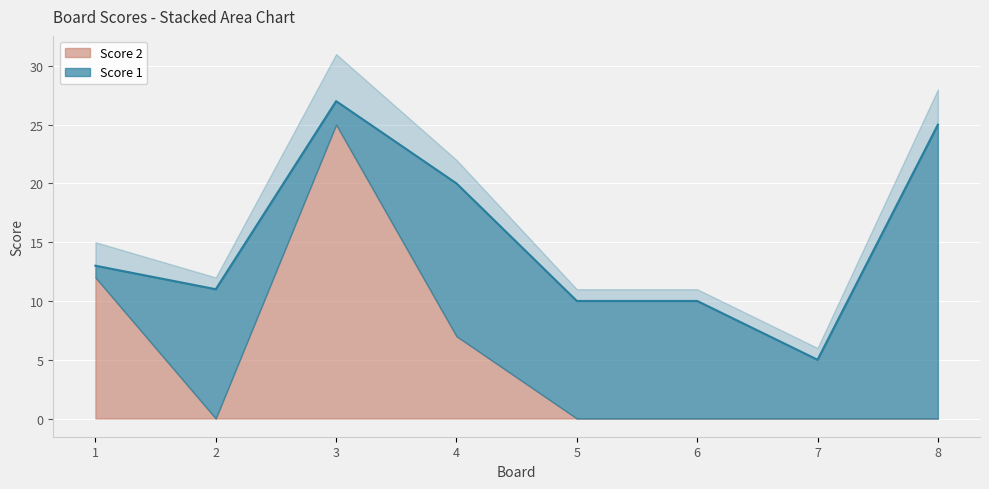

At how many categories does at least one series exceed 5?

7